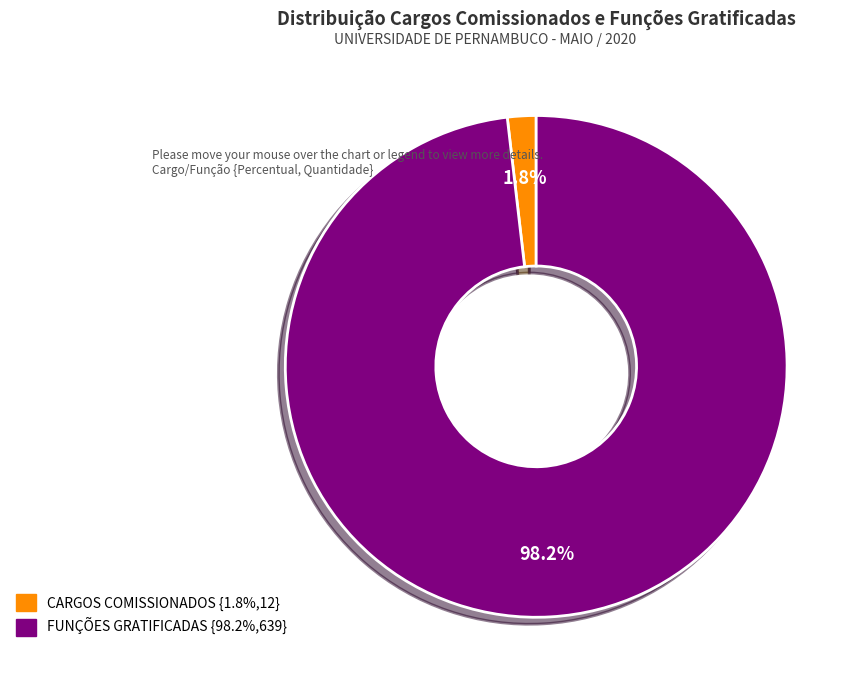

Which category has the biggest portion of the pie?

FUNÇÕES GRATIFICADAS